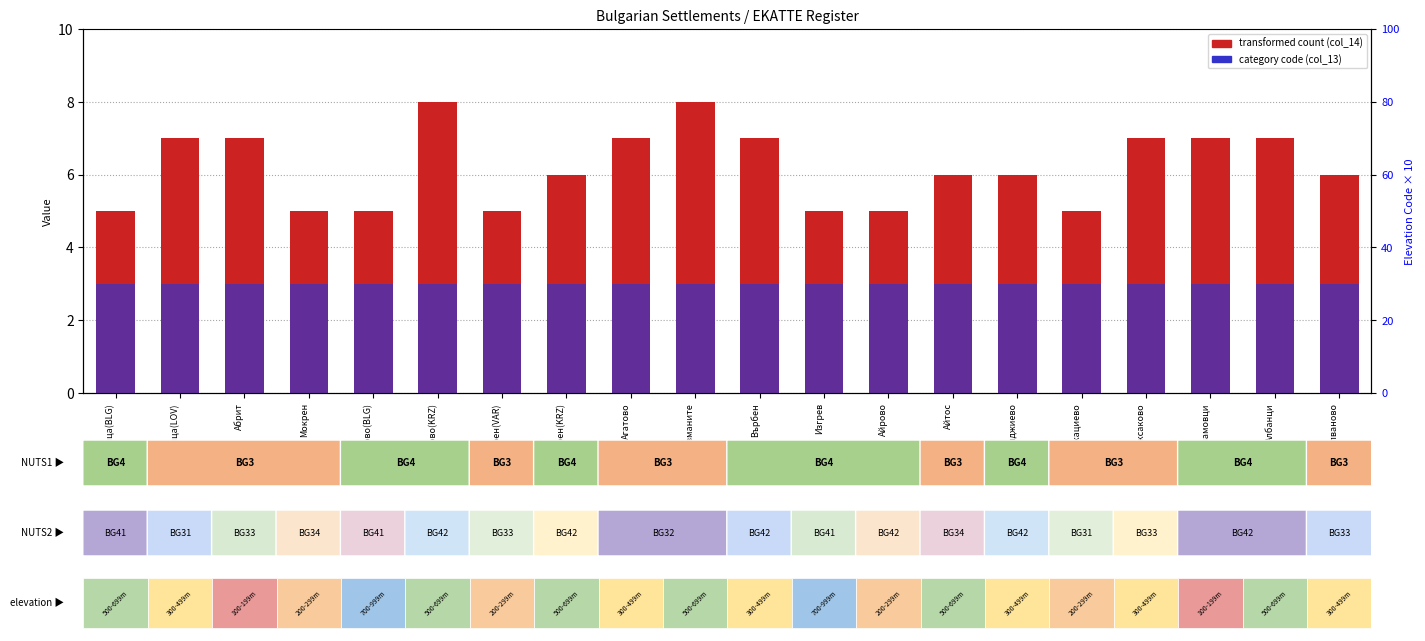

Read the transformed count (col_14) value at Алваново.

6